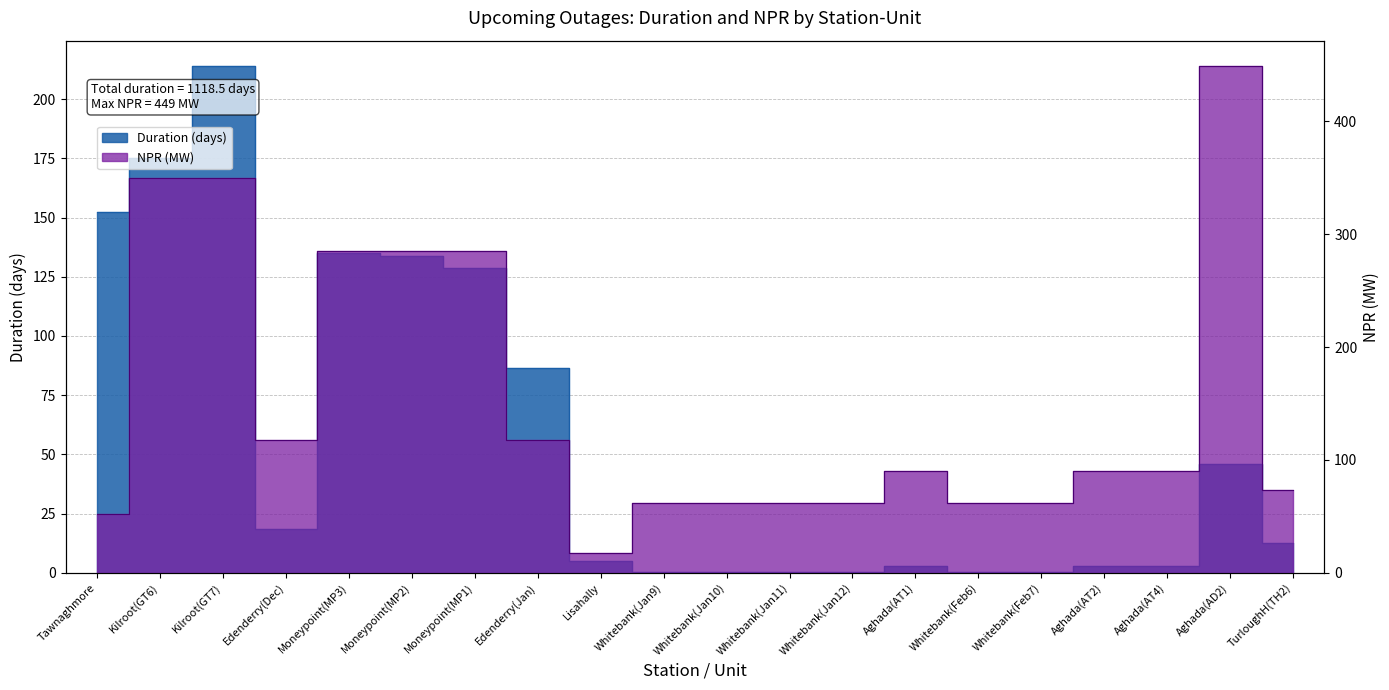

Reading left to right, list all the values displayed in this chart.

Duration: 152.2	175.0	214.0	18.3	134.9	133.9	128.9	86.3	5.0	0.3	0.4	0.4	0.4	3.0	0.3	0.4	3.0	3.0	46.0	12.5
NPR: 52.0	350.0	350.0	118.0	285.0	285.0	285.0	118.0	17.6	61.5	61.5	61.5	61.5	90.0	61.5	61.5	90.0	90.0	449.0	73.0